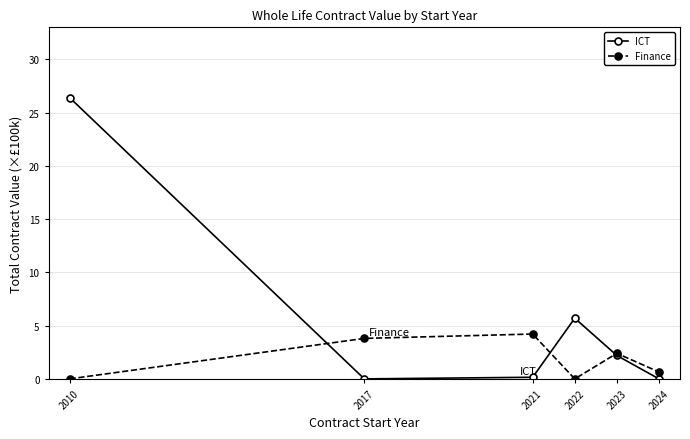

What is the difference between the maximum and second lowest values in the Finance series?

4.2